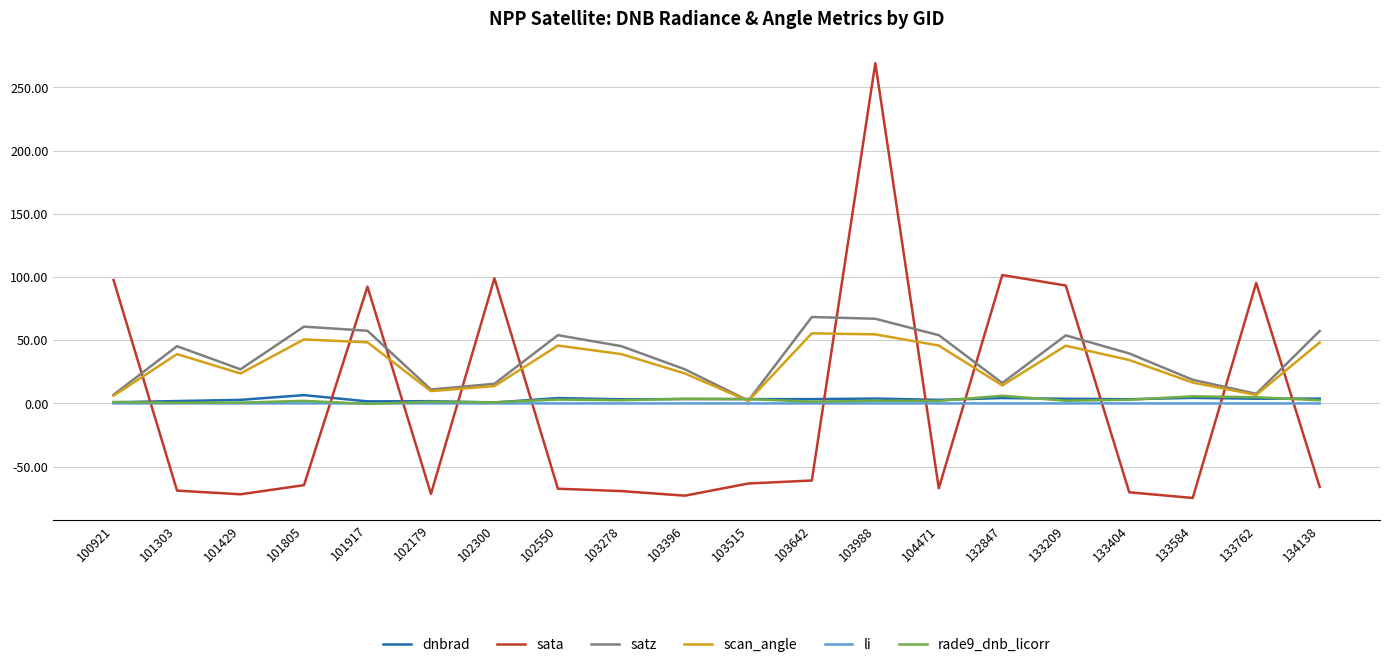

Which series changed the most between 101429 and 133404?

satz